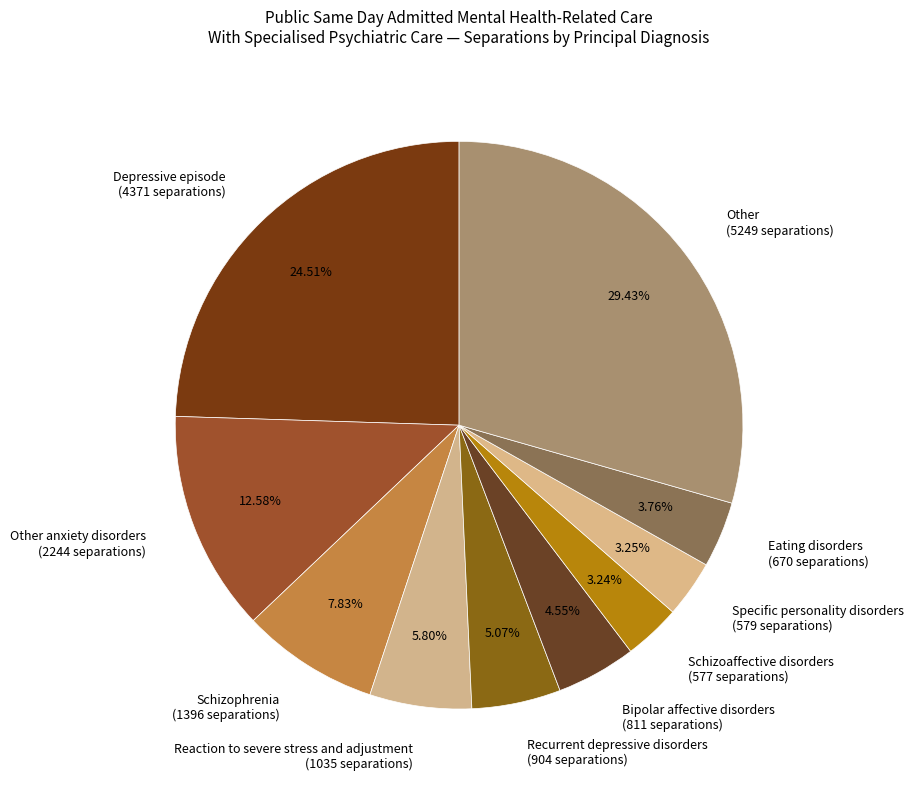

How many slices are in this pie chart?

10